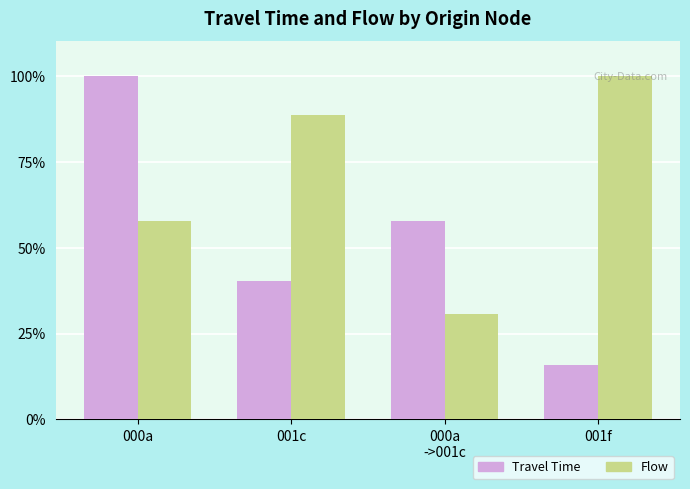

What is the difference between the Flow values at 001c and 000a?

30.8